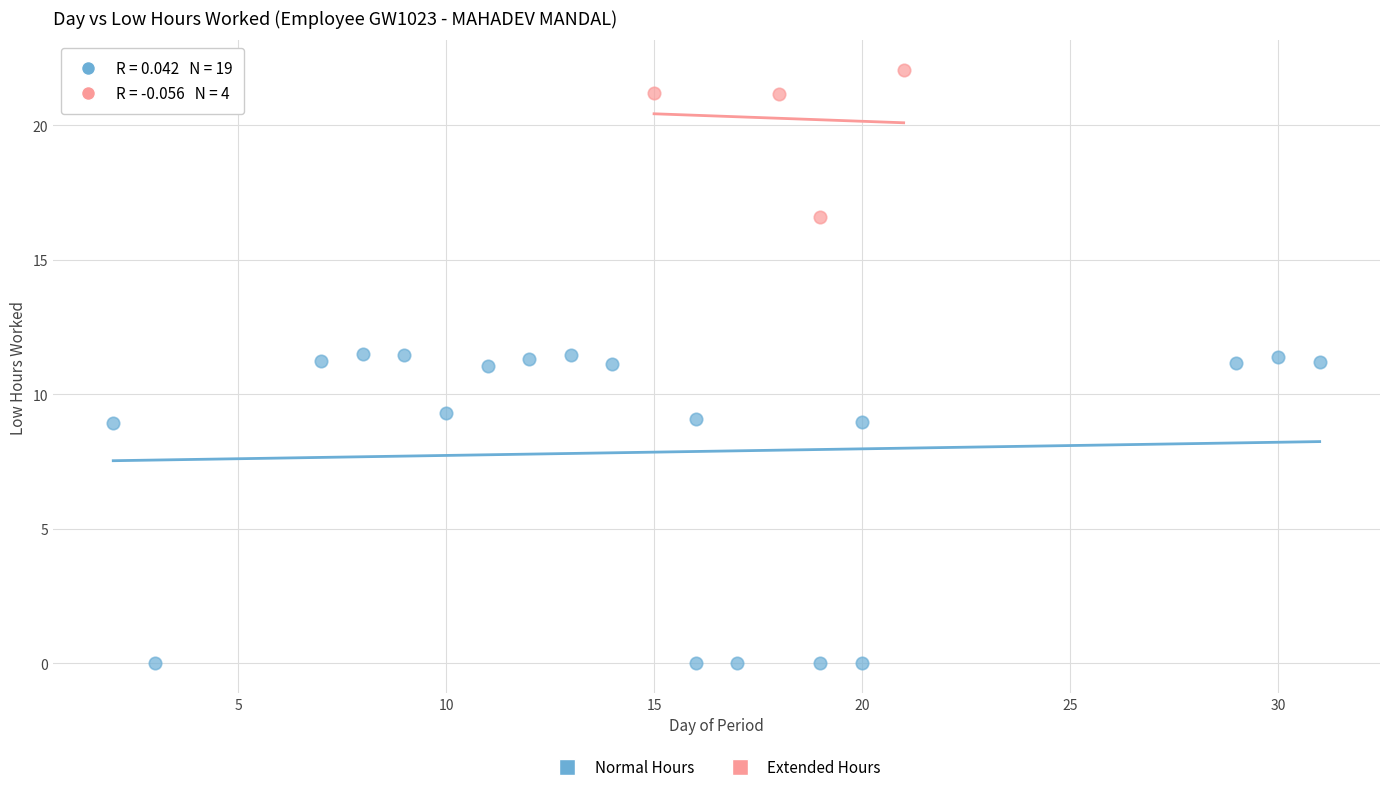

What are all the series names shown in the legend?

Normal Hours, Extended Hours